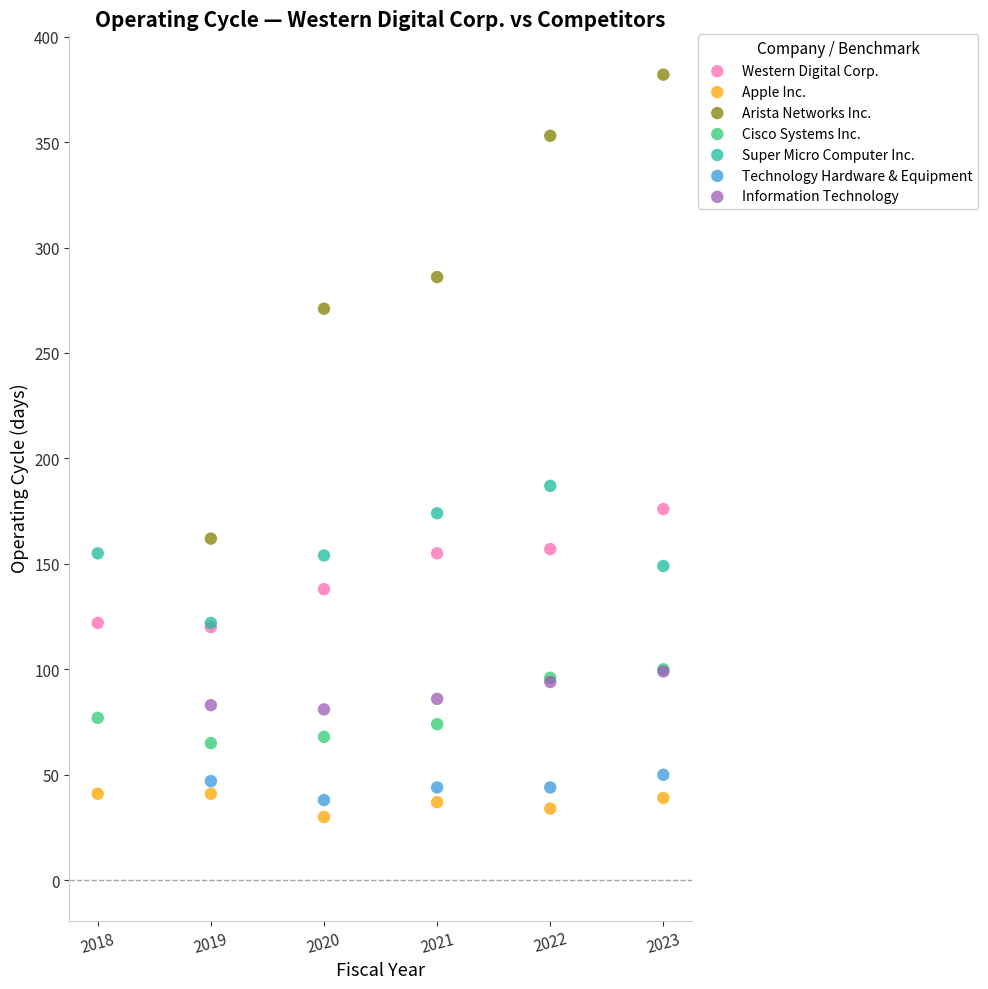

Which series has the largest Y range (max minus min)?

Arista Networks Inc.